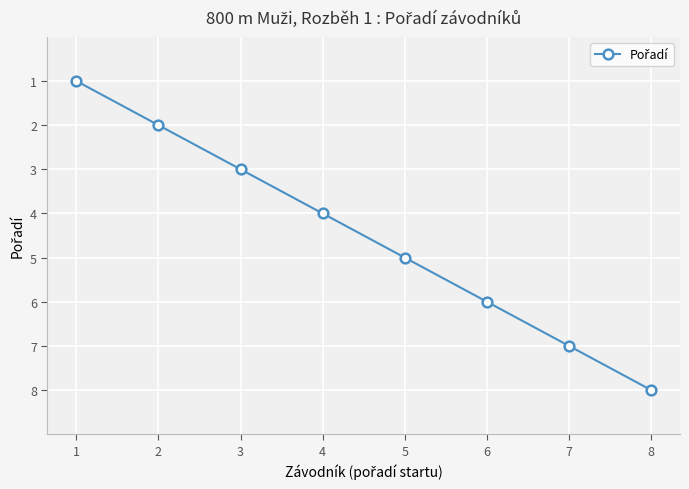

What is the change in value from 3 to 8?

+5